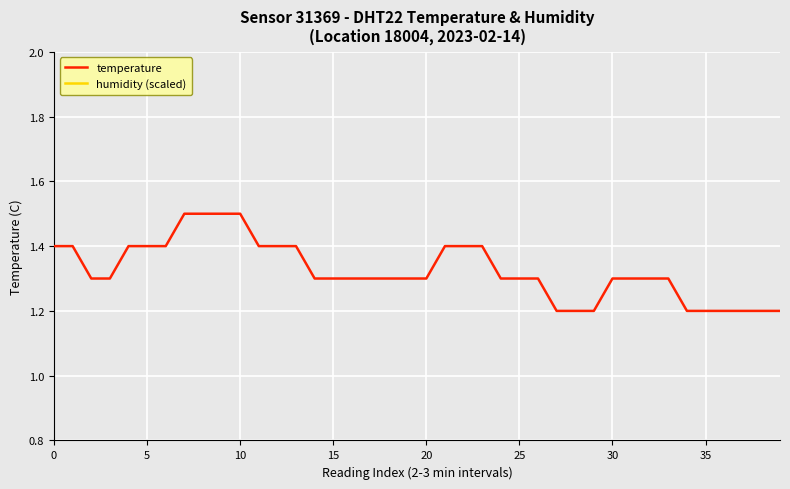

What are all the series names shown in the legend?

temperature, humidity (scaled)